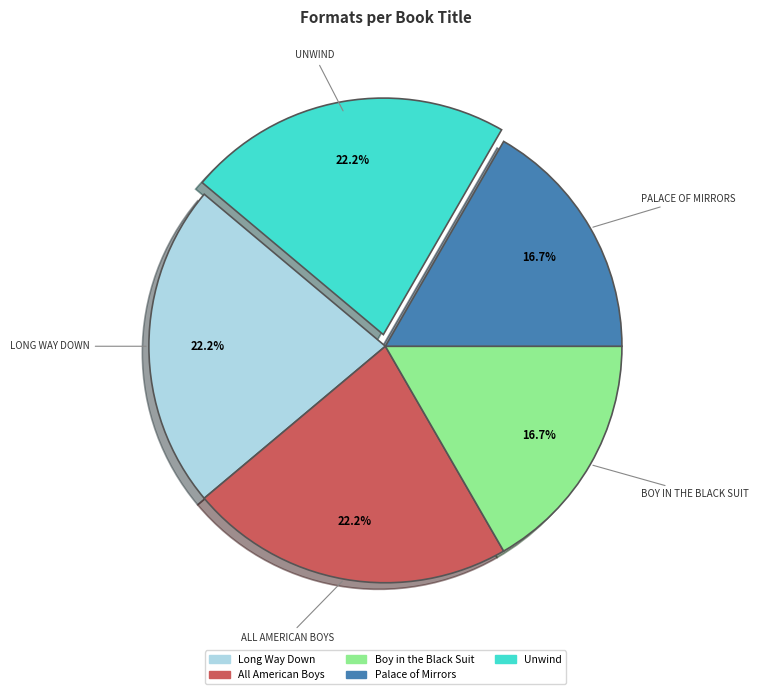

Combined, do Unwind and All American Boys account for over 50%?

No